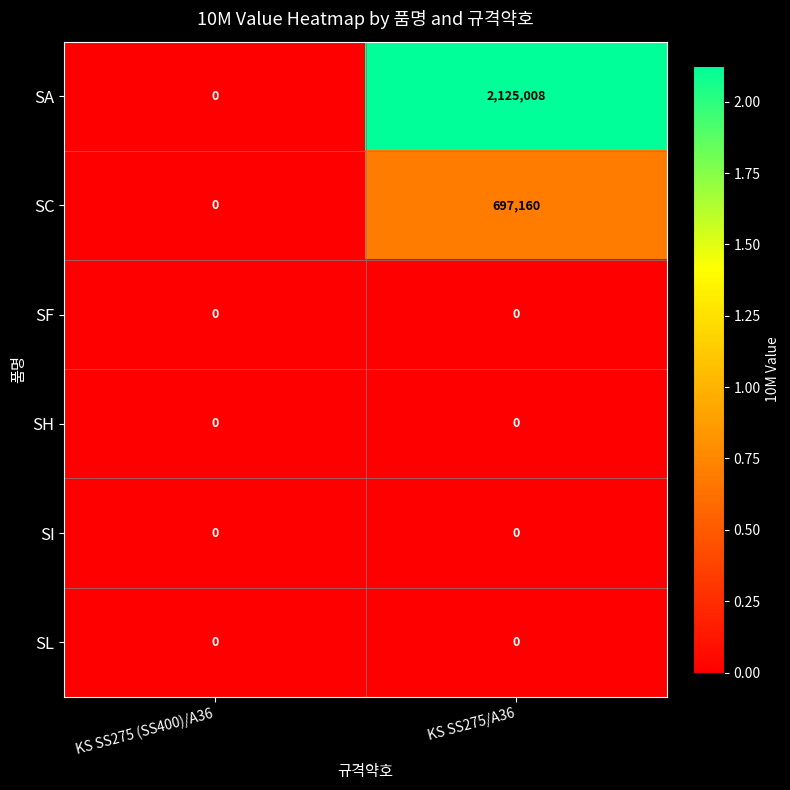

What is the total value across all series at KS SS275/A36?

2822168